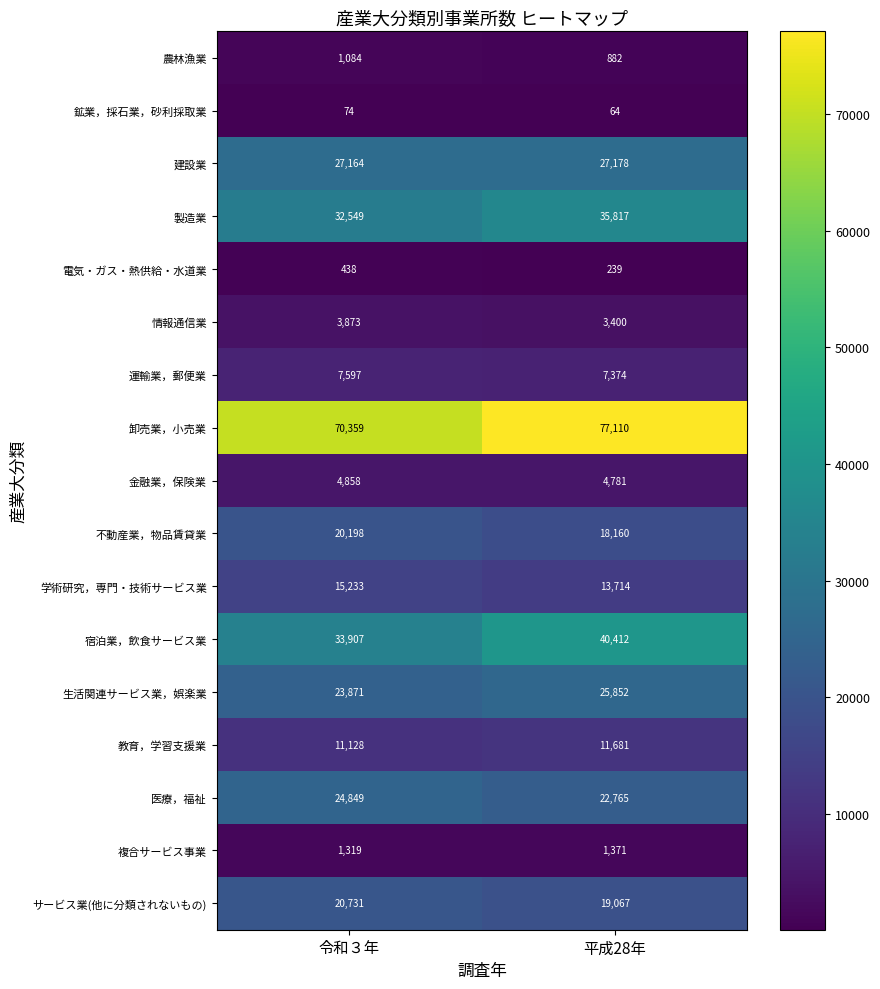

Between 令和３年 and 平成28年, which series saw the biggest shift?

卸売業，小売業